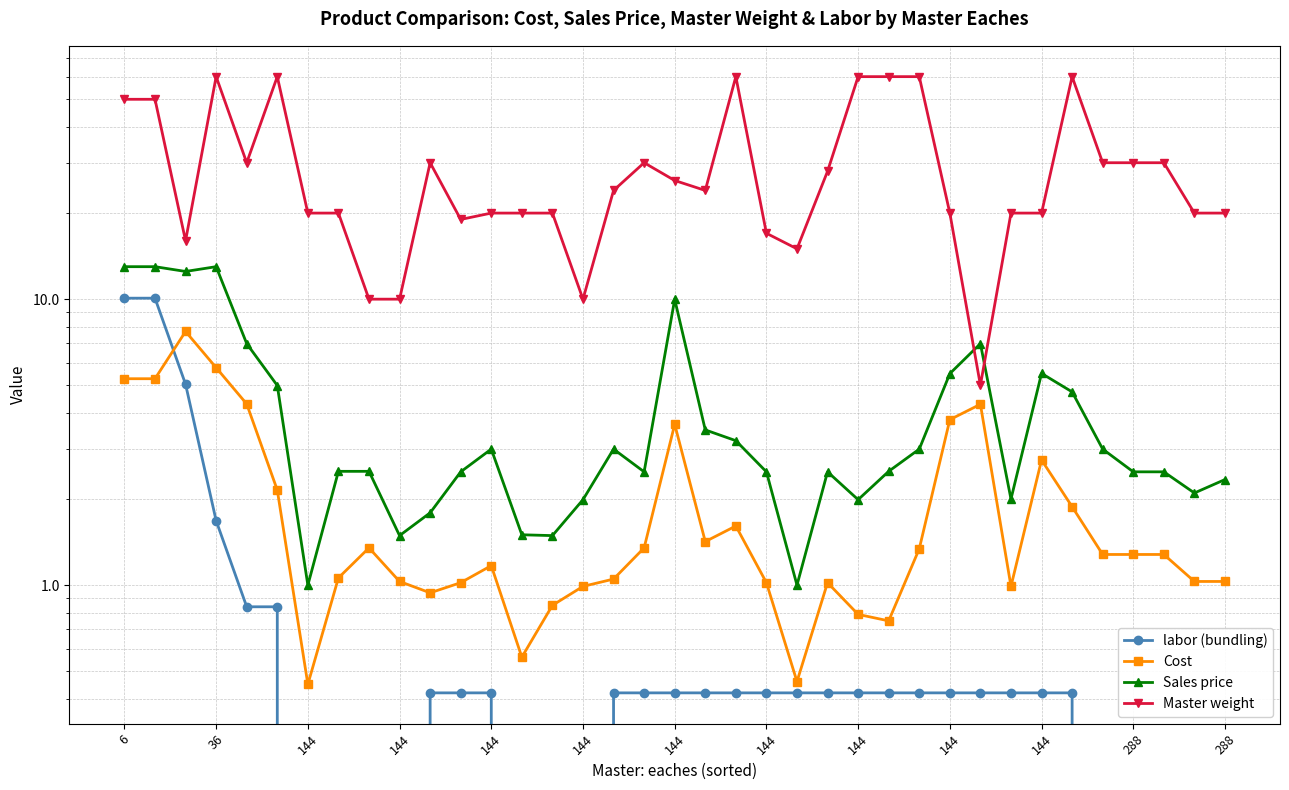

What is the average value of the Cost series?

2.0